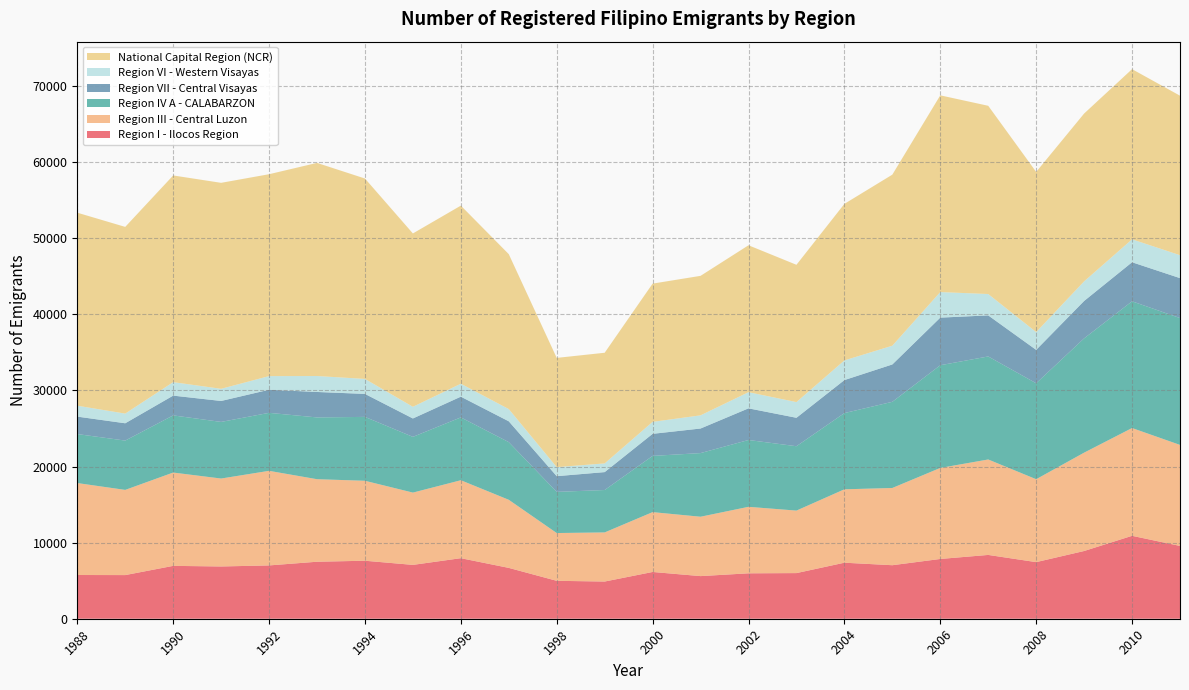

Reading left to right, extract all data points from this chart.

Region I - Ilocos Region: 1988=5748	1989=5737	1990=6949	1991=6870	1992=7007	1993=7492	1994=7624	1995=7078	1996=7959	1997=6683	1998=4984	1999=4889	2000=6146	2001=5603	2002=5970	2003=5999	2004=7364	2005=7035	2006=7857	2007=8387	2008=7441	2009=8903	2010=10899	2011=9569
Region III - Central Luzon: 1988=12087	1989=11198	1990=12266	1991=11559	1992=12433	1993=10849	1994=10510	1995=9502	1996=10245	1997=8951	1998=6280	1999=6456	2000=7867	2001=7805	2002=8740	2003=8215	2004=9648	2005=10152	2006=11965	2007=12546	2008=10898	2009=12927	2010=14168	2011=13280
Region IV A - CALABARZON: 1988=6438	1989=6481	1990=7512	1991=7441	1992=7623	1993=8119	1994=8397	1995=7325	1996=8261	1997=7577	1998=5411	1999=5574	2000=7390	2001=8364	2002=8783	2003=8461	2004=10019	2005=11325	2006=13500	2007=13542	2008=12611	2009=15022	2010=16657	2011=16672
Region VII - Central Visayas: 1988=2295	1989=2276	1990=2599	1991=2754	1992=3036	1993=3346	1994=3021	1995=2419	1996=2724	1997=2740	1998=2064	1999=2354	2000=2901	2001=3231	2002=4161	2003=3738	2004=4339	2005=4912	2006=6256	2007=5398	2008=4391	2009=4917	2010=5134	2011=5250
Region VI - Western Visayas: 1988=1434	1989=1270	1990=1771	1991=1598	1992=1792	1993=2097	1994=1970	1995=1533	1996=1700	1997=1604	1998=1189	1999=1141	2000=1572	2001=1730	2002=2122	2003=2063	2004=2584	2005=2464	2006=3358	2007=2807	2008=2339	2009=2573	2010=3012	2011=3013
National Capital Region (NCR): 1988=25370	1989=24543	1990=27170	1991=27075	1992=26539	1993=28013	1994=26343	1995=22788	1996=23411	1997=20369	1998=14358	1999=14548	2000=18173	2001=18338	2002=19313	2003=18047	2004=20578	2005=22485	2006=25861	2007=24744	2008=21053	2009=22063	2010=22370	2011=20968